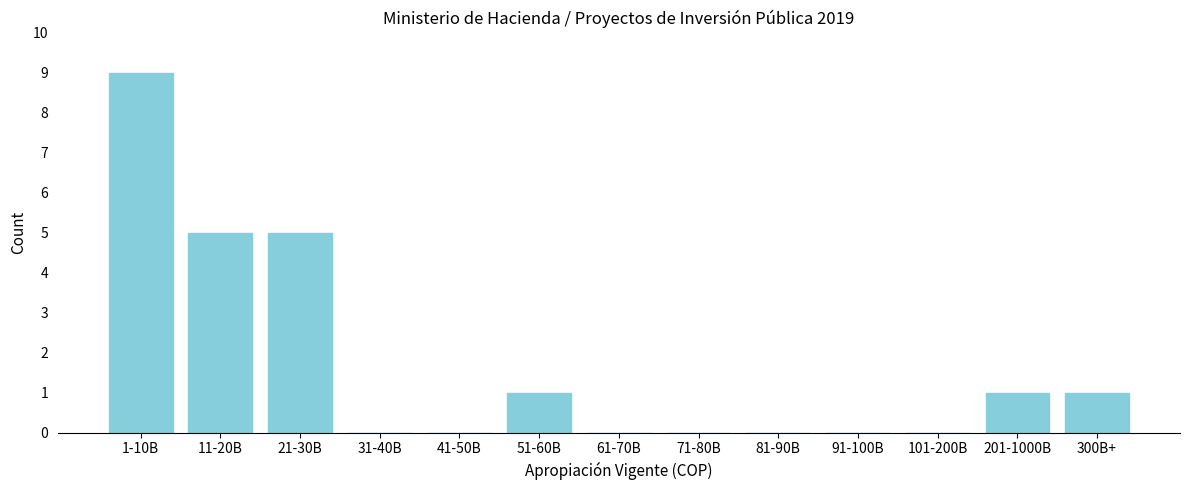

Reading left to right, extract all data points from this chart.

1-10B=9	11-20B=5	21-30B=5	31-40B=0	41-50B=0	51-60B=1	61-70B=0	71-80B=0	81-90B=0	91-100B=0	101-200B=0	201-1000B=1	300B+=1